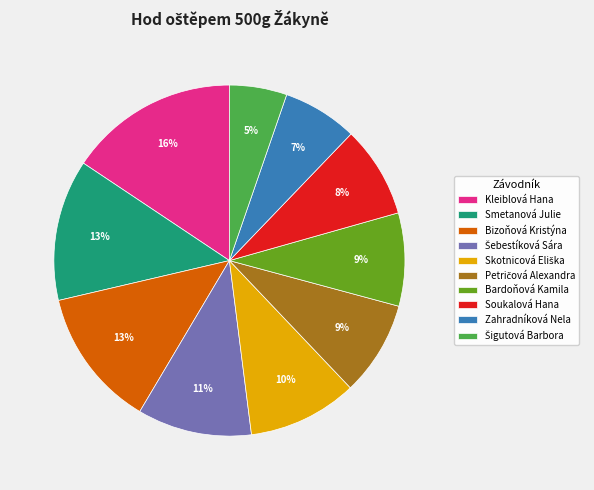

What is the largest slice in the pie chart?

Kleiblová Hana